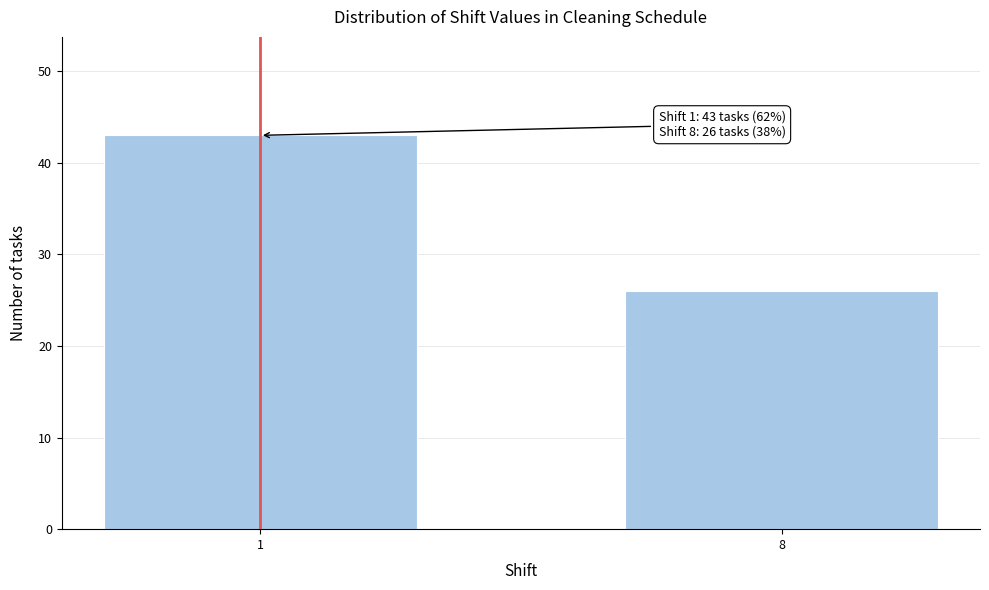

Reading right to left, transcribe all the data shown in this chart.

8=26	1=43